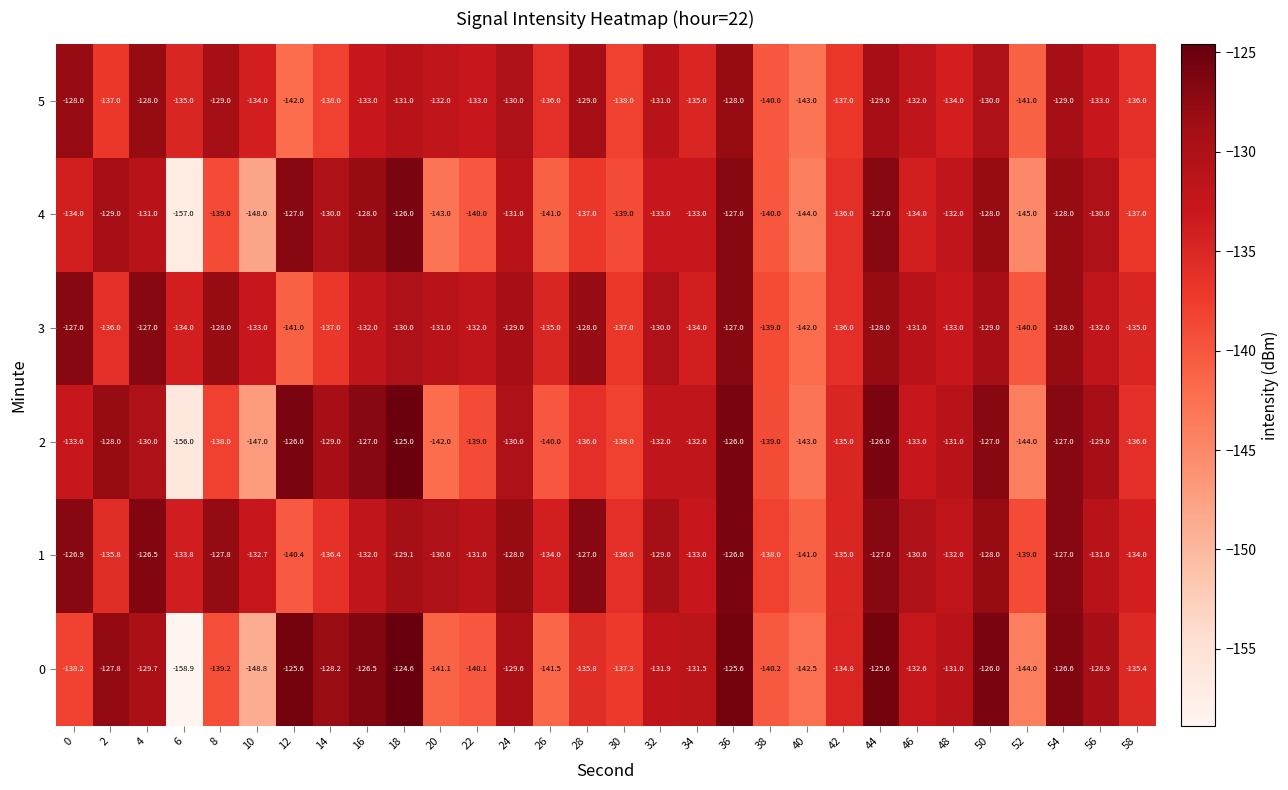

What is the total value across all series at 56?

-783.9